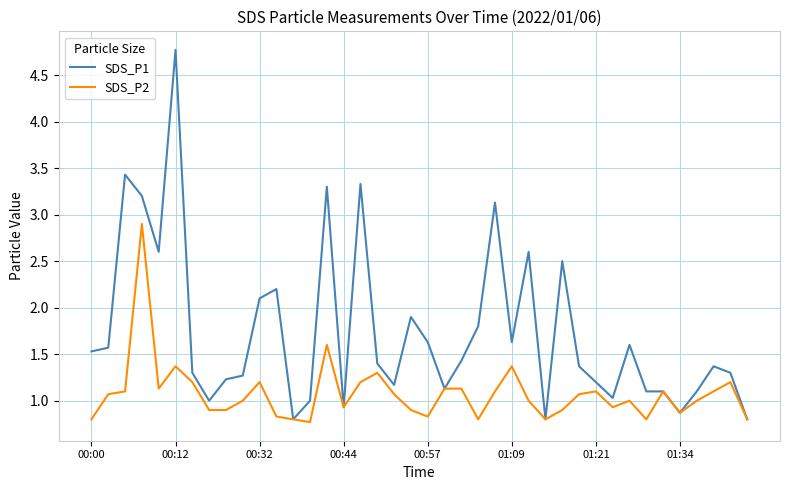

What is the lowest value of the SDS_P2 series?

0.8